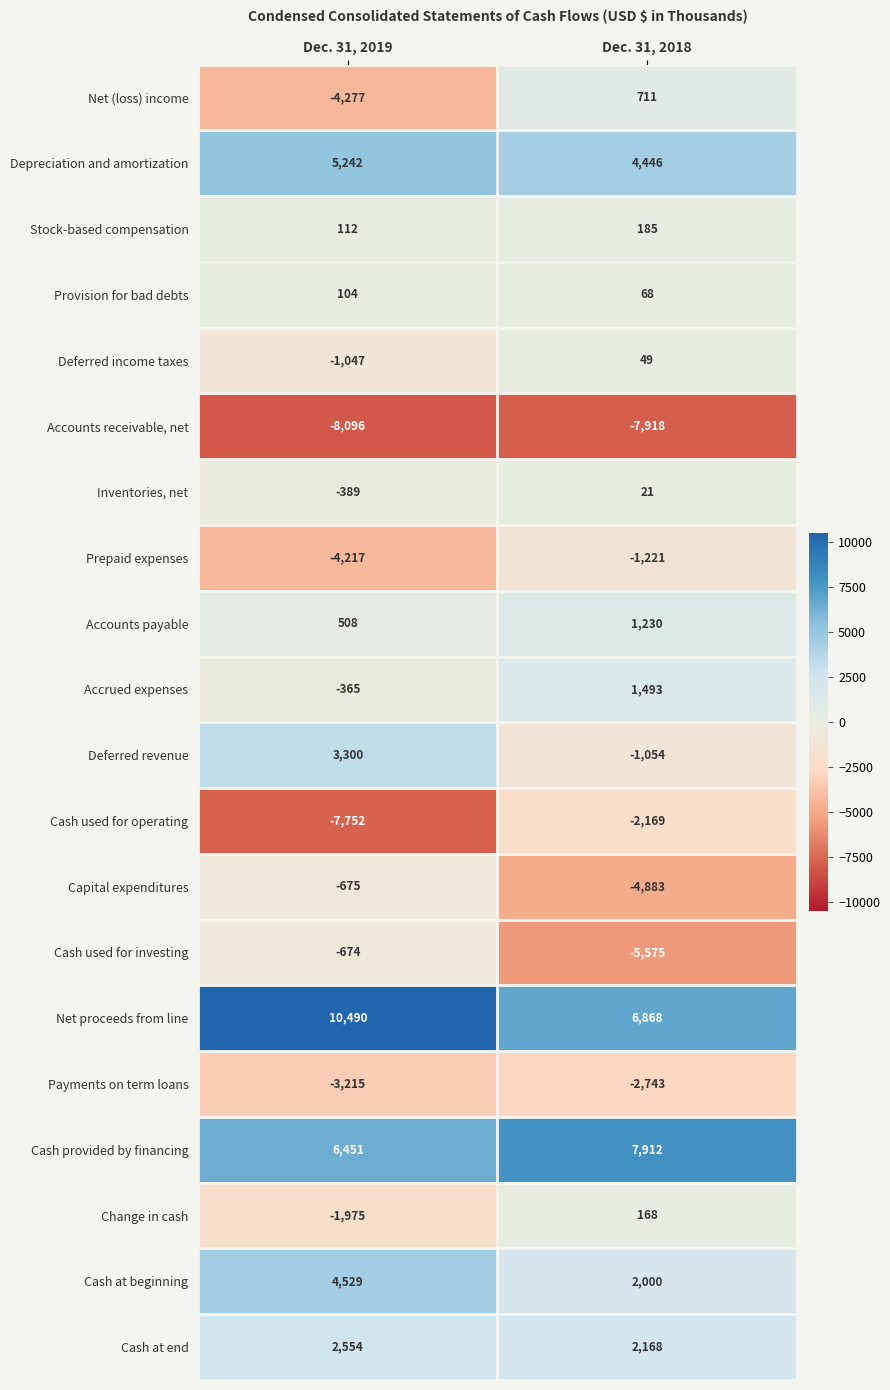

What is the minimum value shown in the chart?

-8096